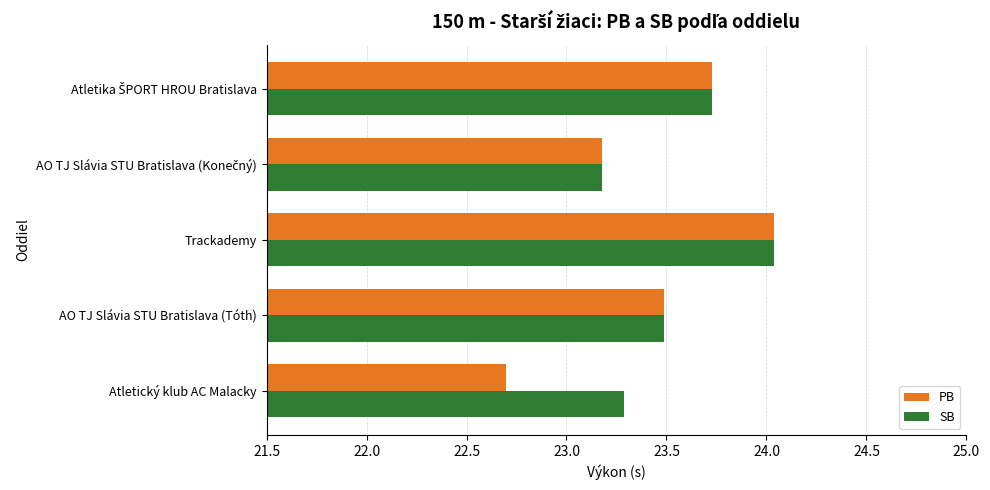

Which series has the widest spread of values?

PB